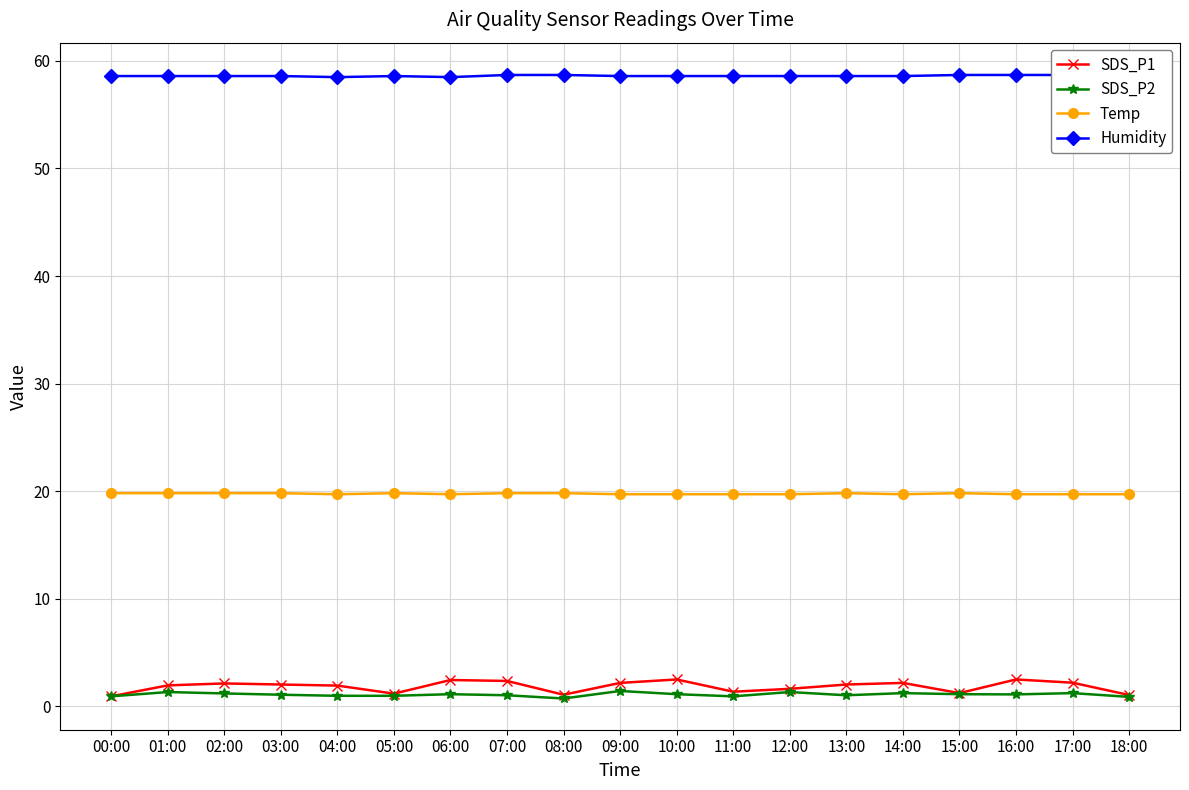

The SDS_P1 series shows 1.3 at 03:00. True or false?

False